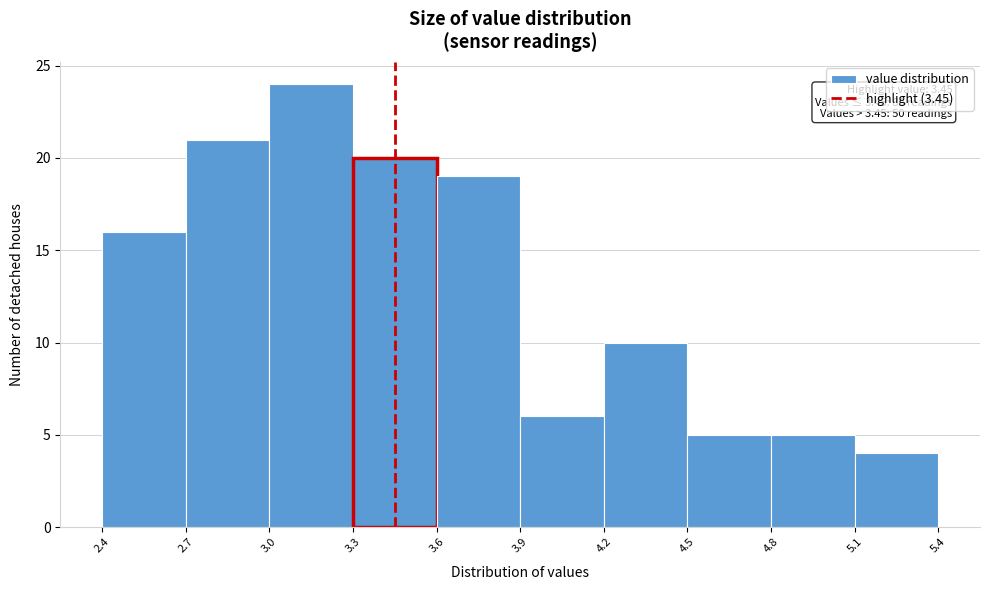

Which range on the x-axis has the tallest bar?

3.0 to 3.3